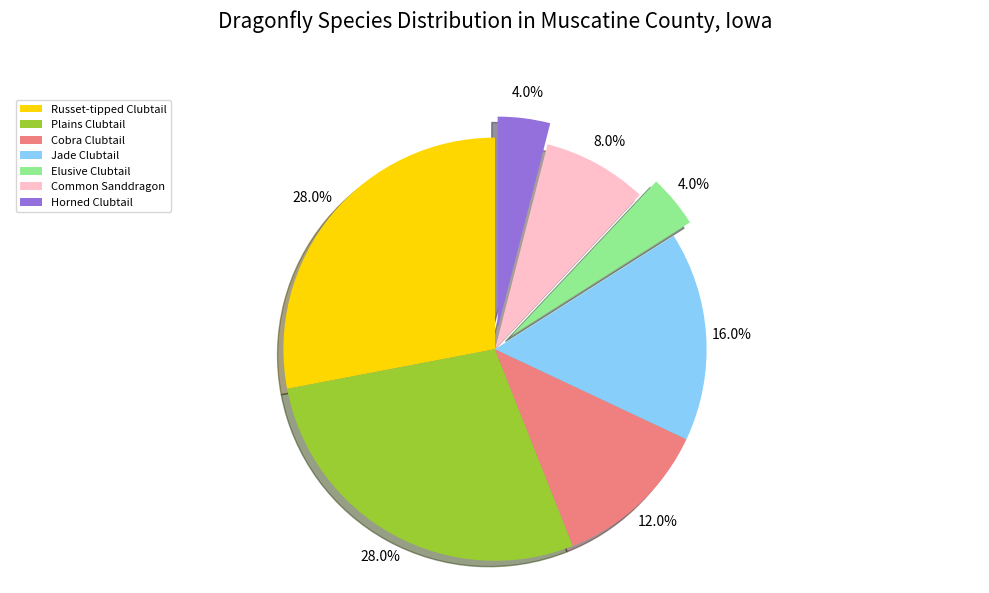

Is there a majority slice in this chart?

No